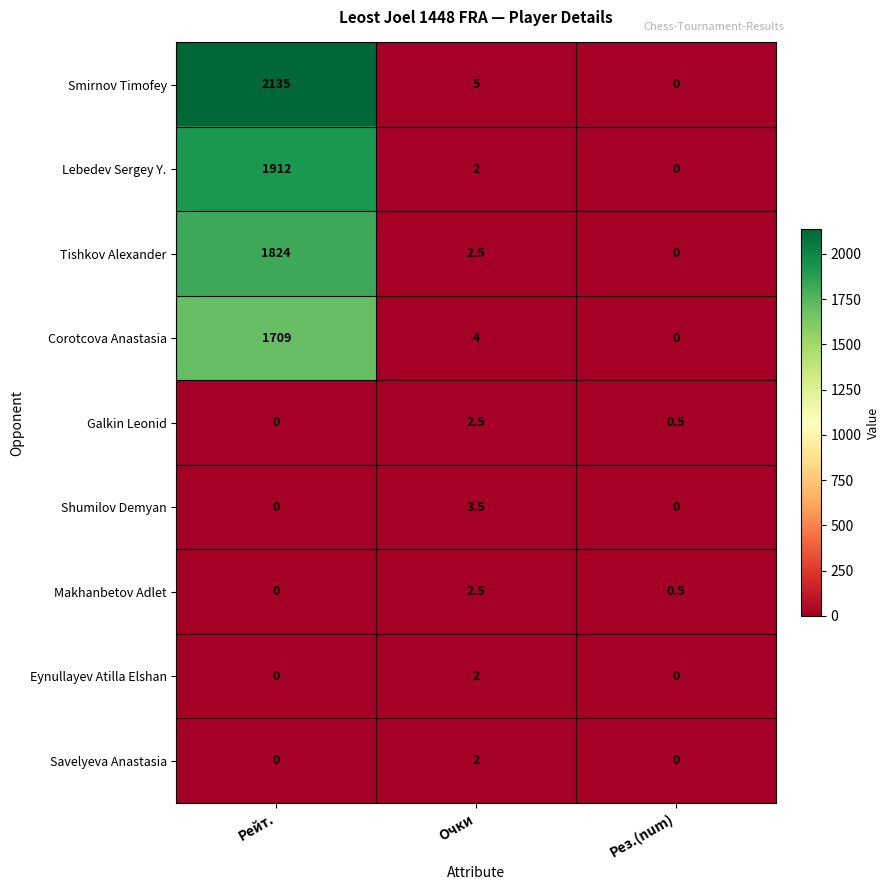

Reading left to right, what are all the values shown in this chart?

Smirnov Timofey: Рейт.=2135.0	Очки=5.0	Рез.(num)=0.0
Lebedev Sergey Y.: Рейт.=1912.0	Очки=2.0	Рез.(num)=0.0
Tishkov Alexander: Рейт.=1824.0	Очки=2.5	Рез.(num)=0.0
Corotcova Anastasia: Рейт.=1709.0	Очки=4.0	Рез.(num)=0.0
Galkin Leonid: Рейт.=0.0	Очки=2.5	Рез.(num)=0.5
Shumilov Demyan: Рейт.=0.0	Очки=3.5	Рез.(num)=0.0
Makhanbetov Adlet: Рейт.=0.0	Очки=2.5	Рез.(num)=0.5
Eynullayev Atilla Elshan: Рейт.=0.0	Очки=2.0	Рез.(num)=0.0
Savelyeva Anastasia: Рейт.=0.0	Очки=2.0	Рез.(num)=0.0